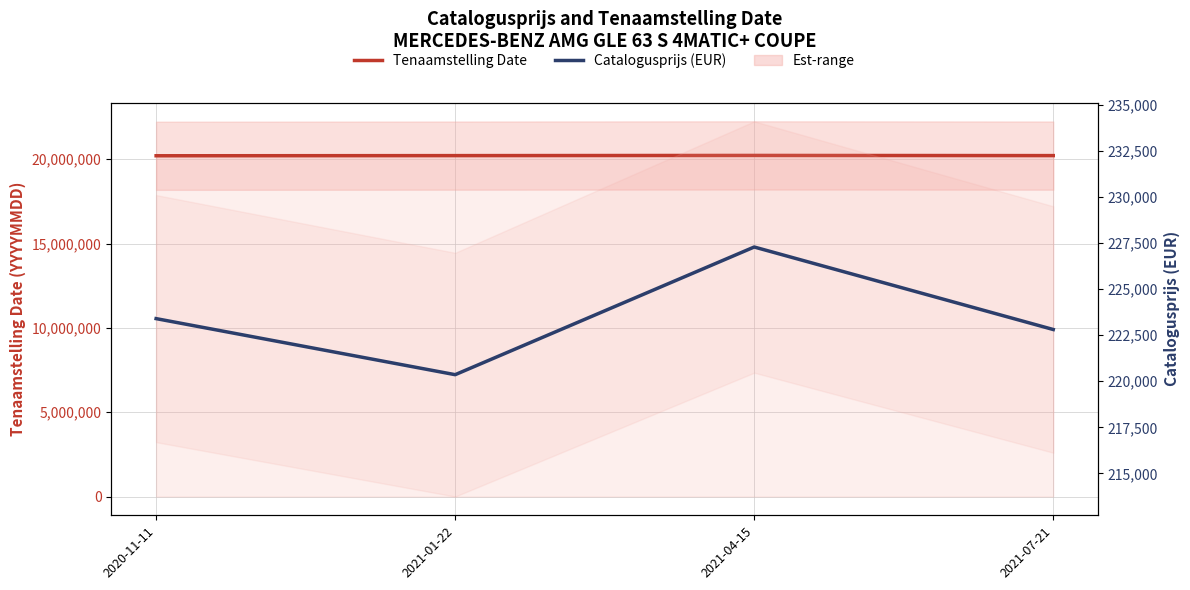

The value of Catalogusprijs (EUR) at 2021-04-15 is 75135. True or false?

False